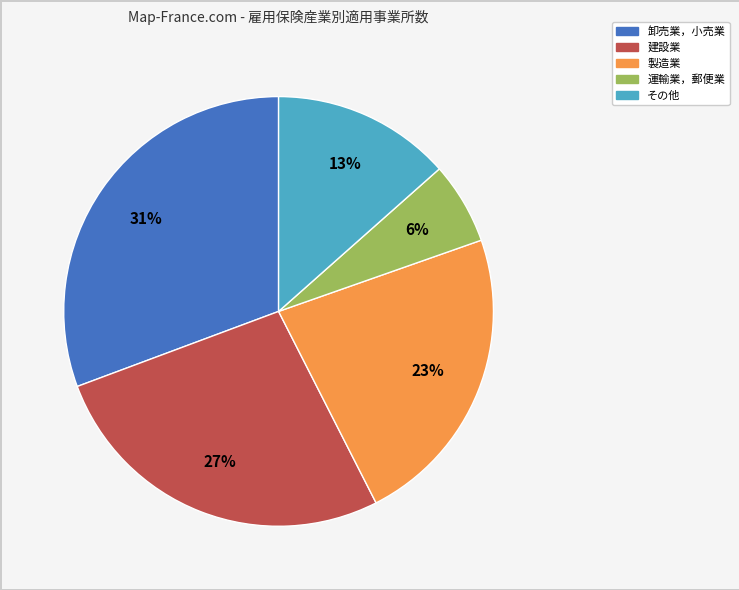

To the nearest percent, what is the difference between the largest and smallest slice percentages?

25%